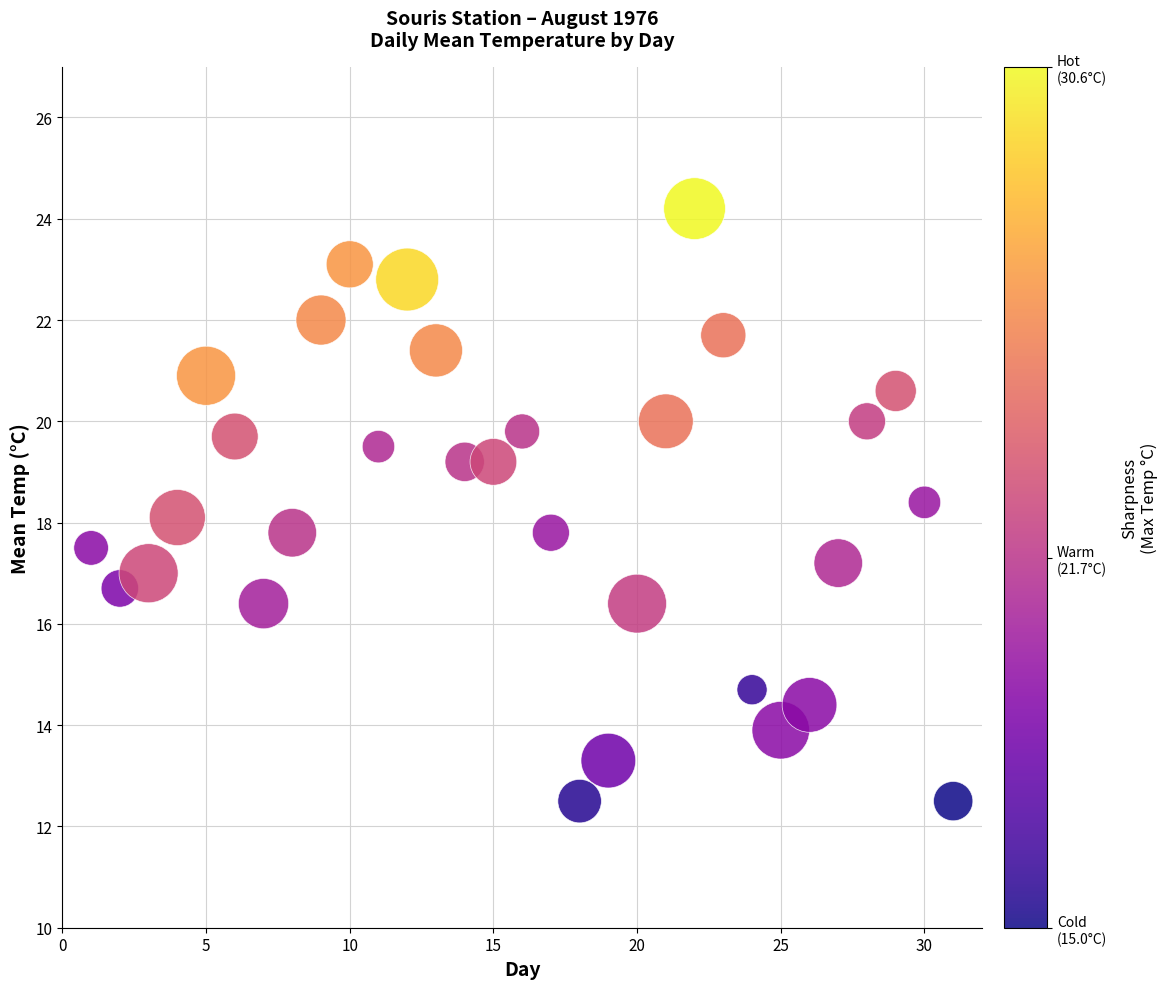

What is the range of Y values (max minus min)?

11.7